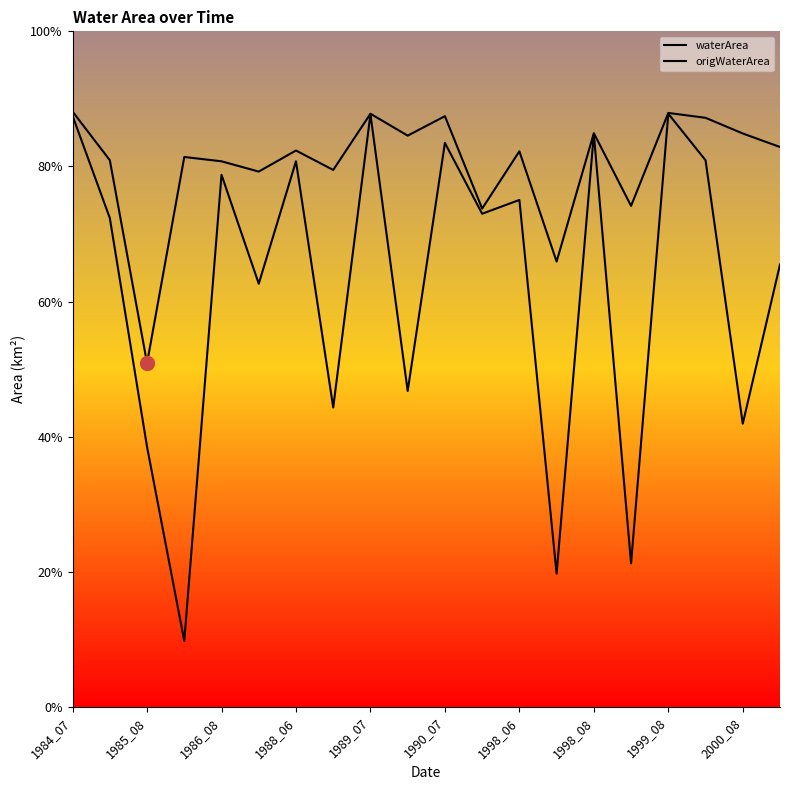

What is the sum of all waterArea values?

401.7